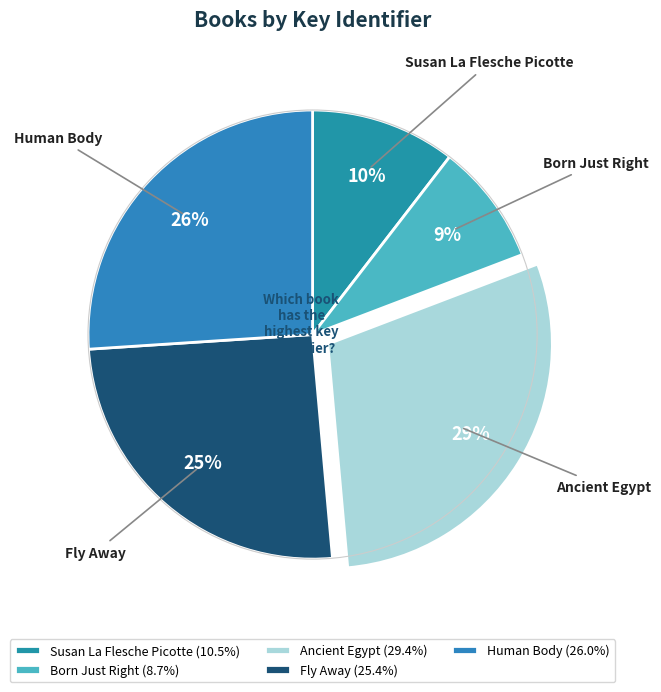

Is there a majority slice in this chart?

No